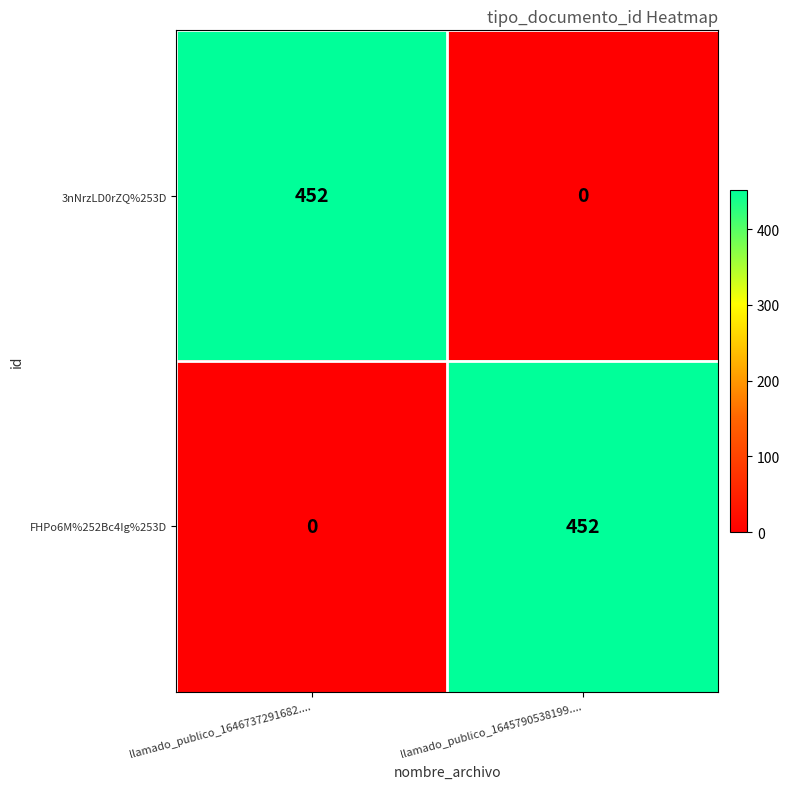

What is the difference between the maximum and minimum values in the 3nNrzLD0rZQ%253D series?

452